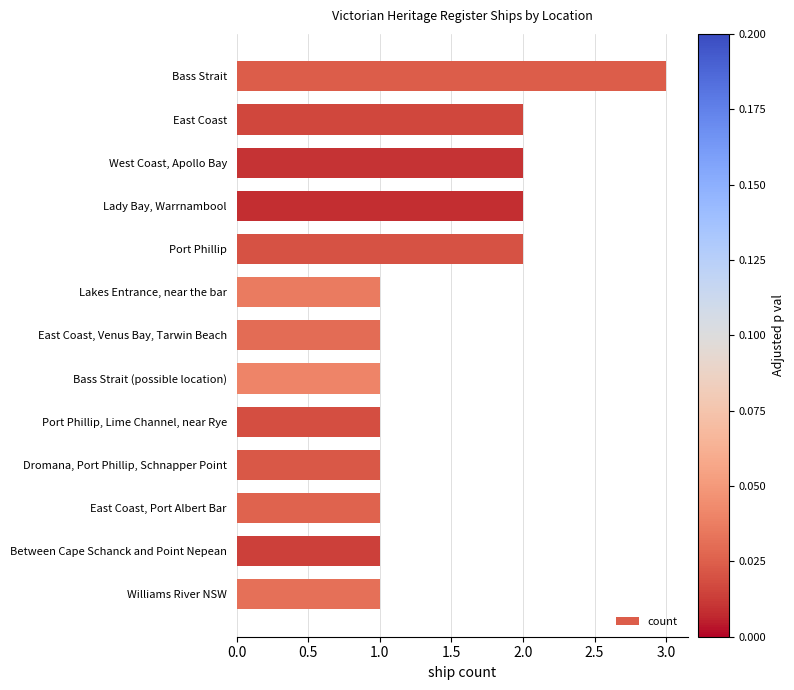

The value at Bass Strait (possible location) is 1. True or false?

True